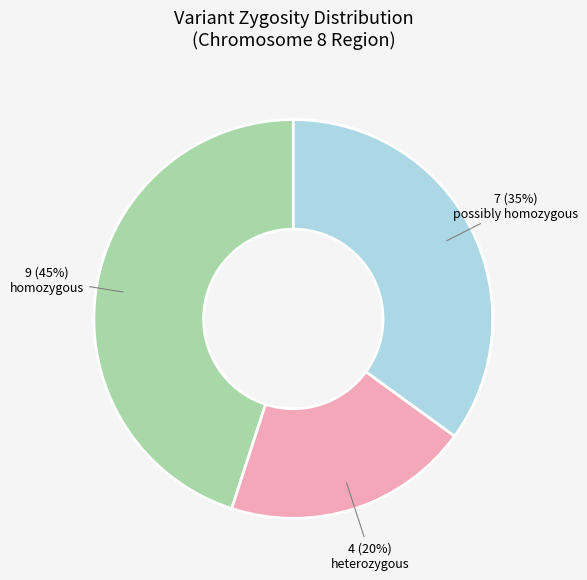

How many segments does this pie chart have?

3